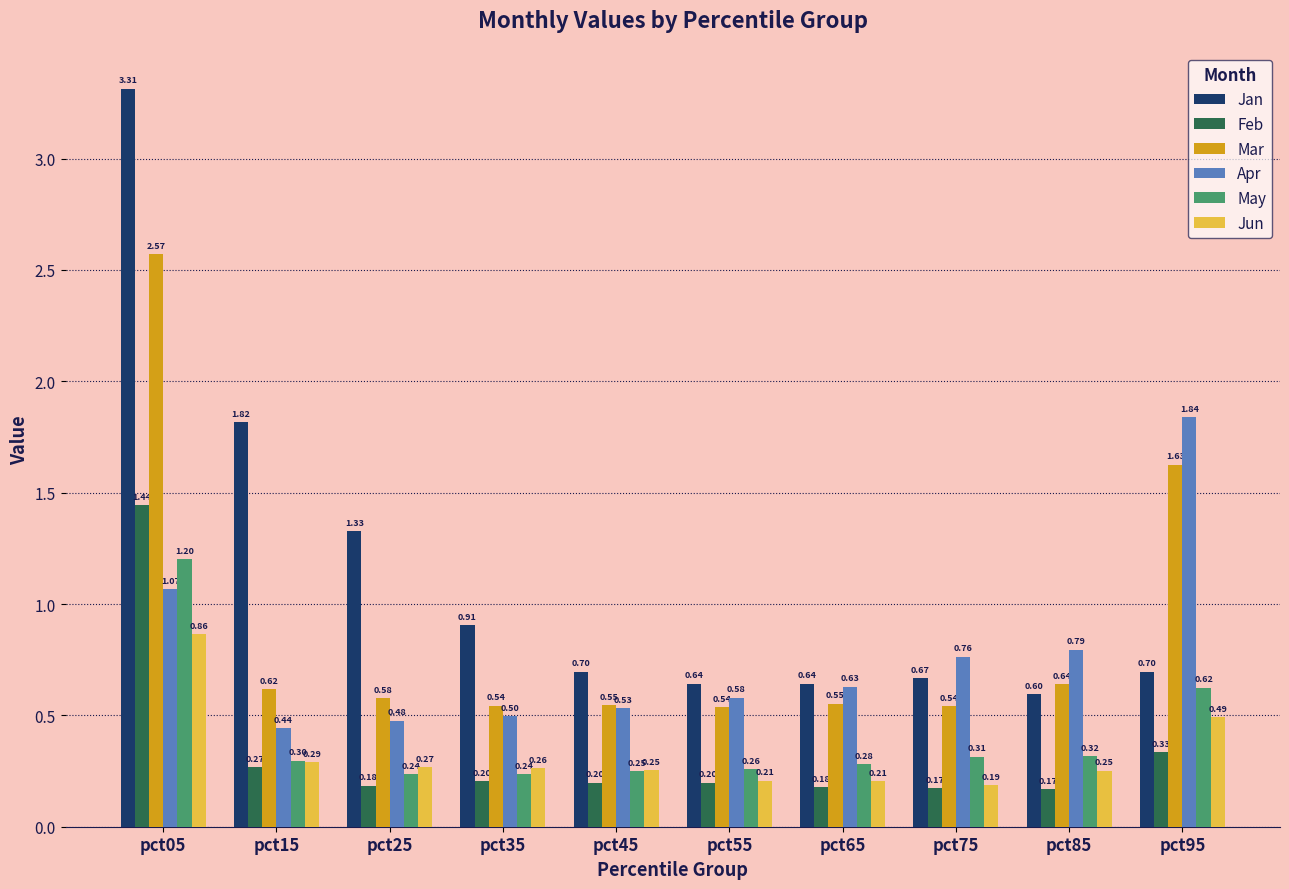

At how many categories does at least one series exceed 2?

1